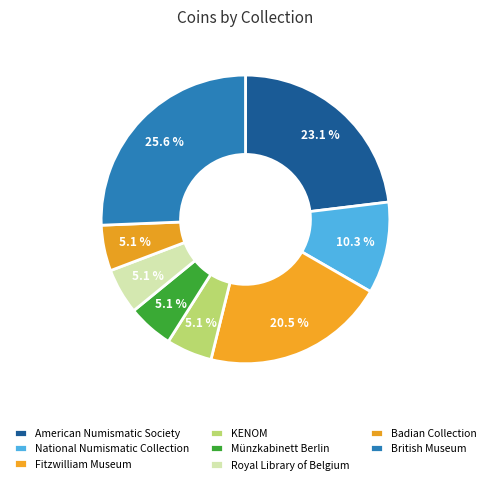

To the nearest percent, what is the average slice percentage?

12%